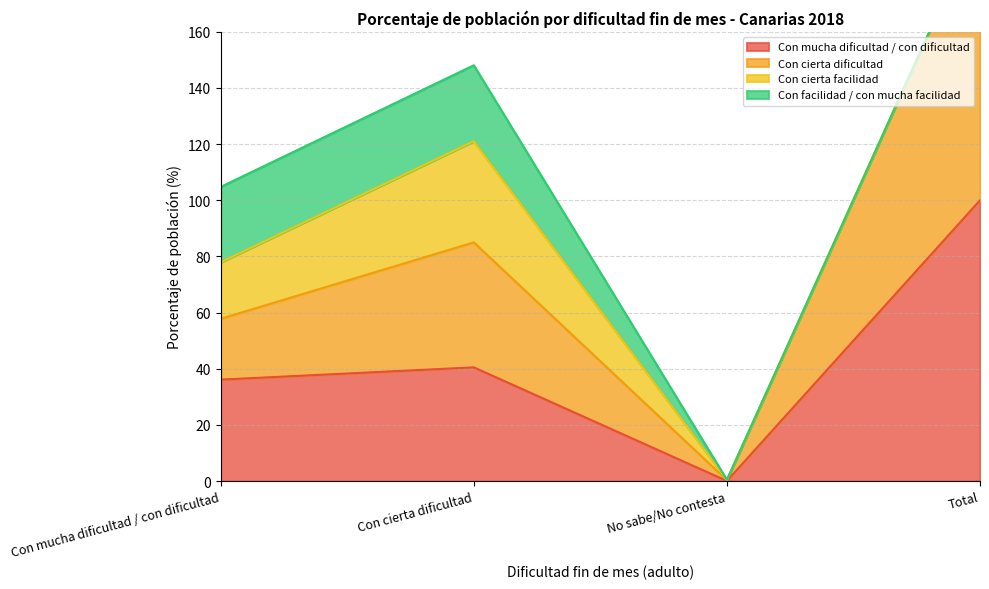

The value of Con mucha dificultad / con dificultad at Total is 68.5. True or false?

False